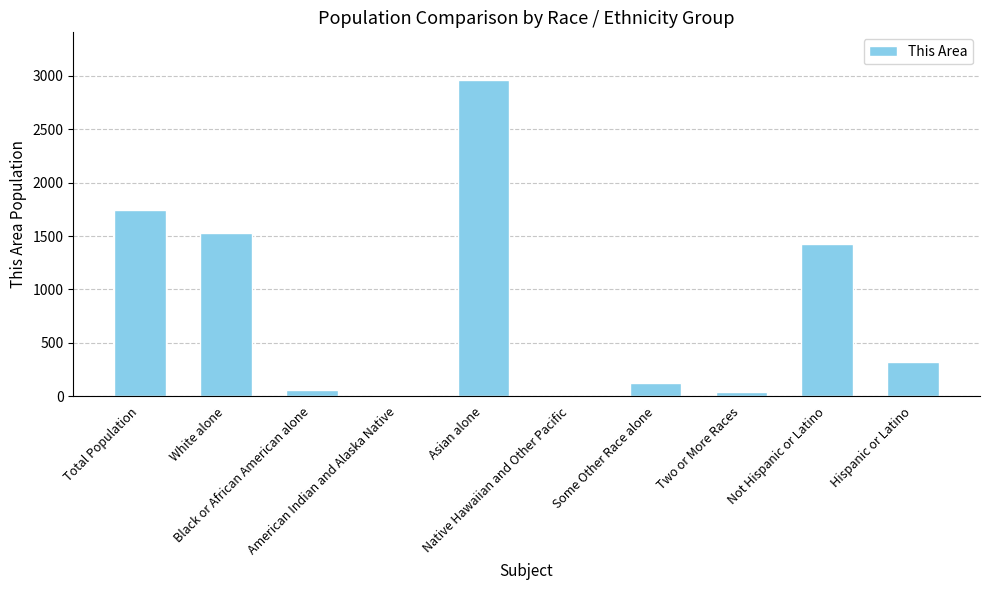

Count the number of categories in the chart.

10